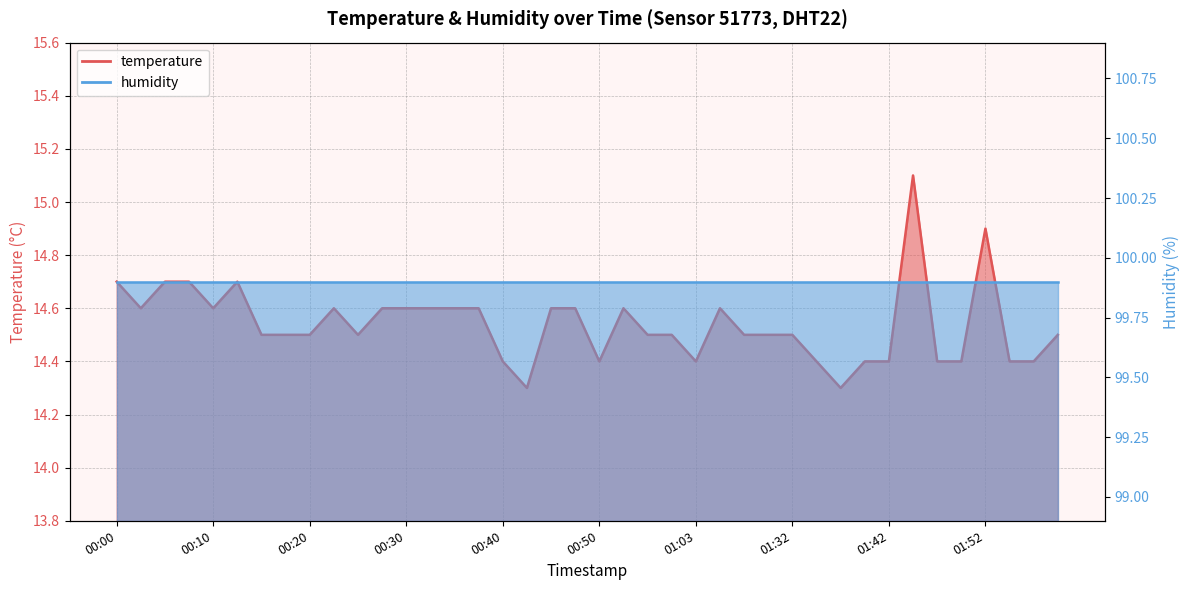

How many interior local valleys (lower than both neighbors) does the data have?

7